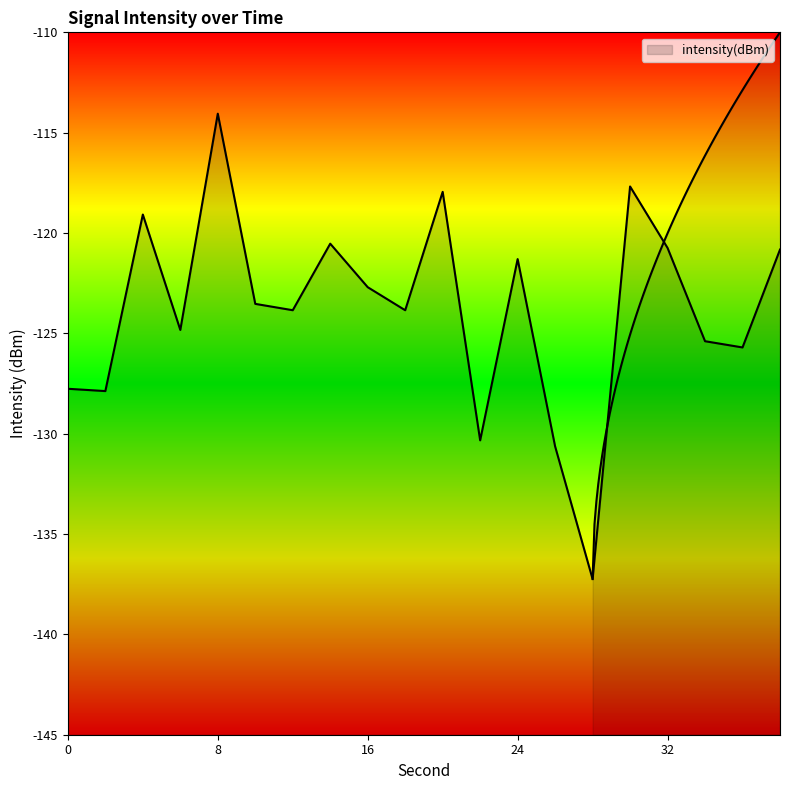

What is the difference between the maximum and minimum values?

23.2